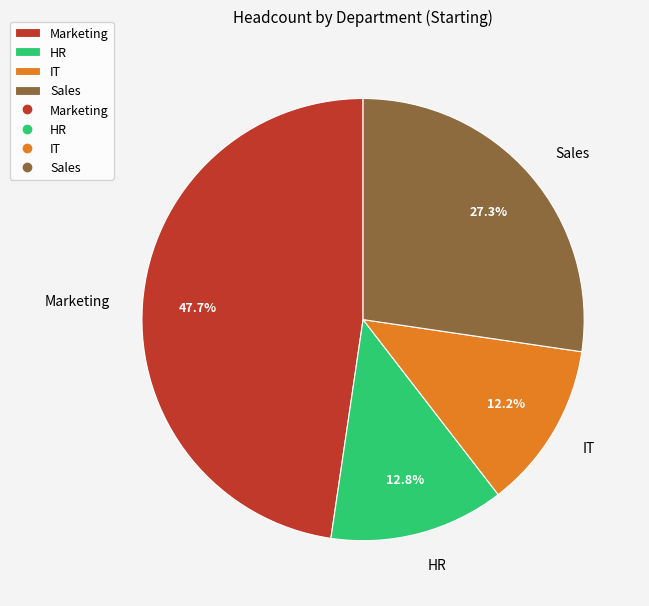

What is the smallest slice in the pie chart?

IT